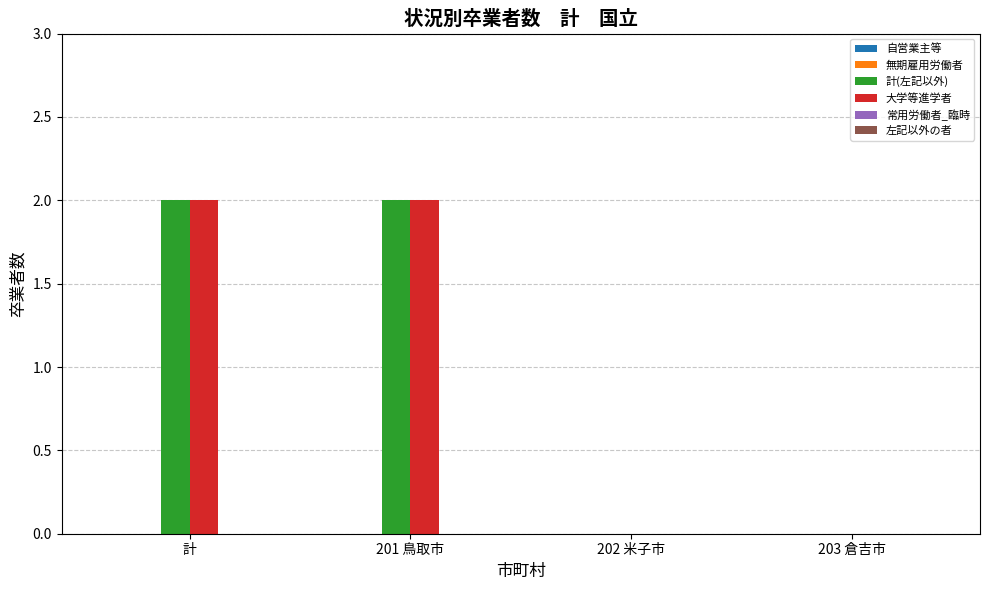

Reading left to right, list all the values displayed in this chart.

計(左記以外): 計=2	201 鳥取市=2	202 米子市=0	203 倉吉市=0
大学等進学者: 計=2	201 鳥取市=2	202 米子市=0	203 倉吉市=0